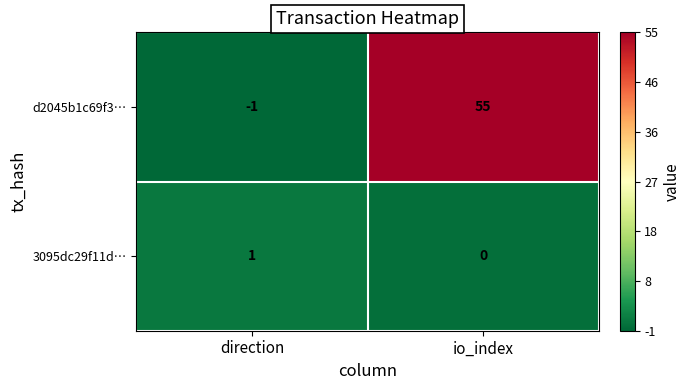

What is the average value of the d2045b1c69f3… series?

27